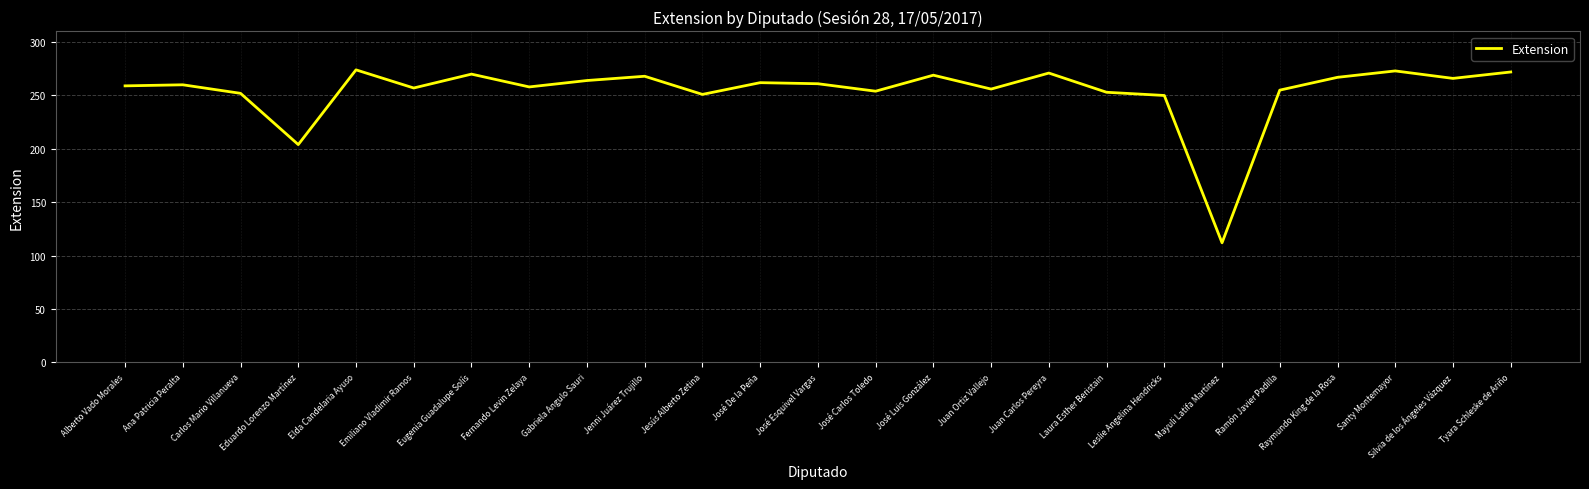

True or false: the data shows 73 at Ana Patricia Peralta.

False